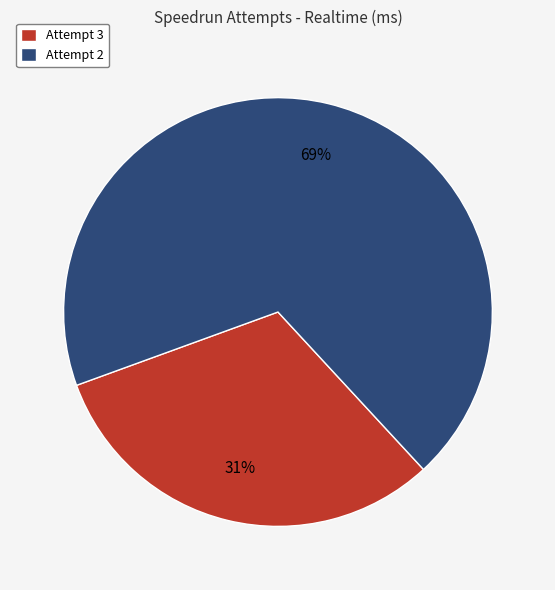

What percentage is the Attempt 3 slice, to the nearest percent?

31%